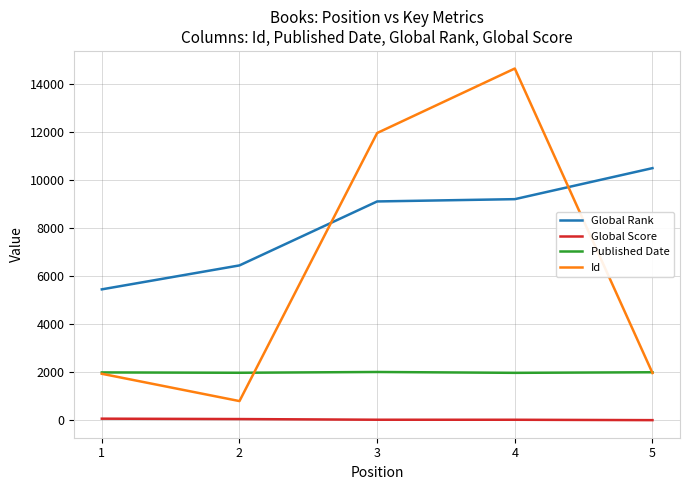

True or false: Global Rank and Published Date cross at least once.

False